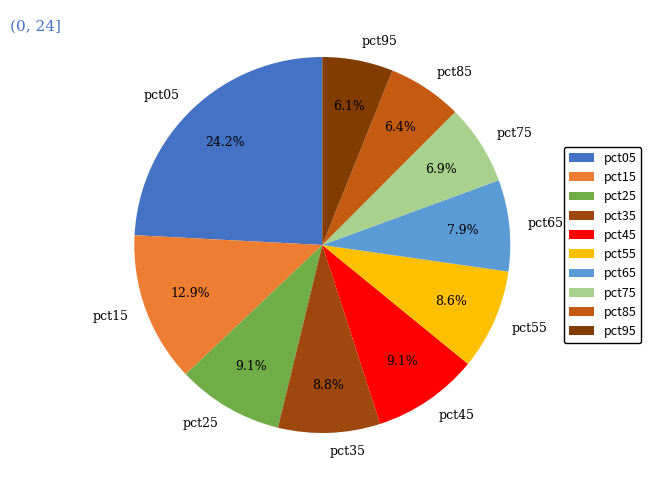

To the nearest percent, what portion does pct35 represent?

9%